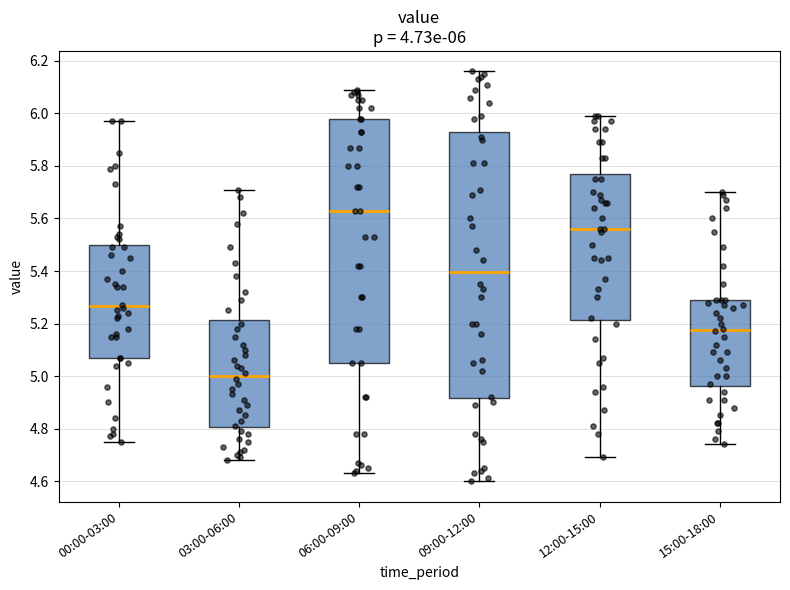

Which box has the highest median line?

06:00-09:00